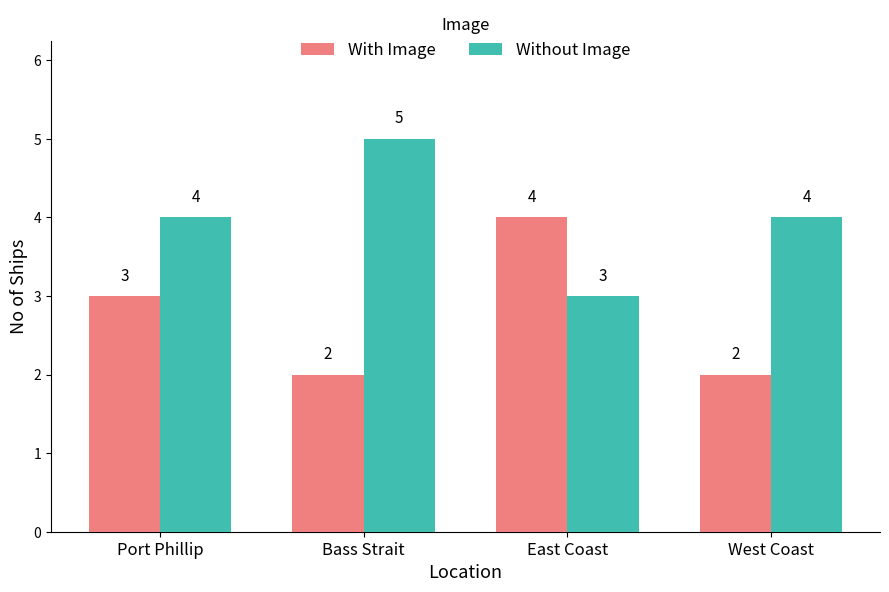

Rank the series at West Coast from lowest to highest value.

With Image, Without Image